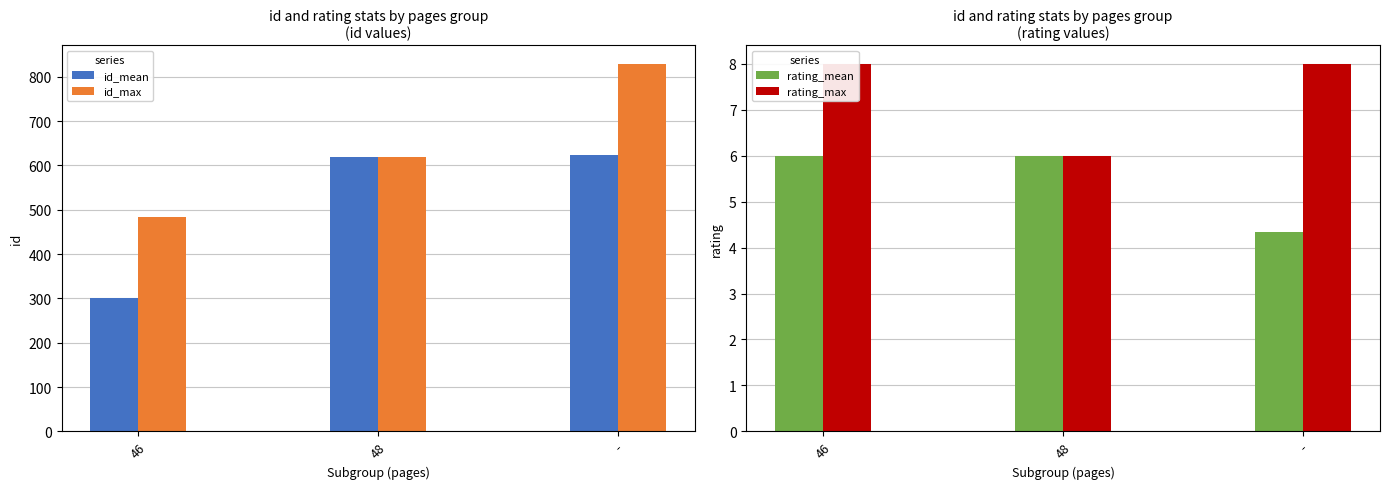

Which series changed the most between 46 and -?

id_max